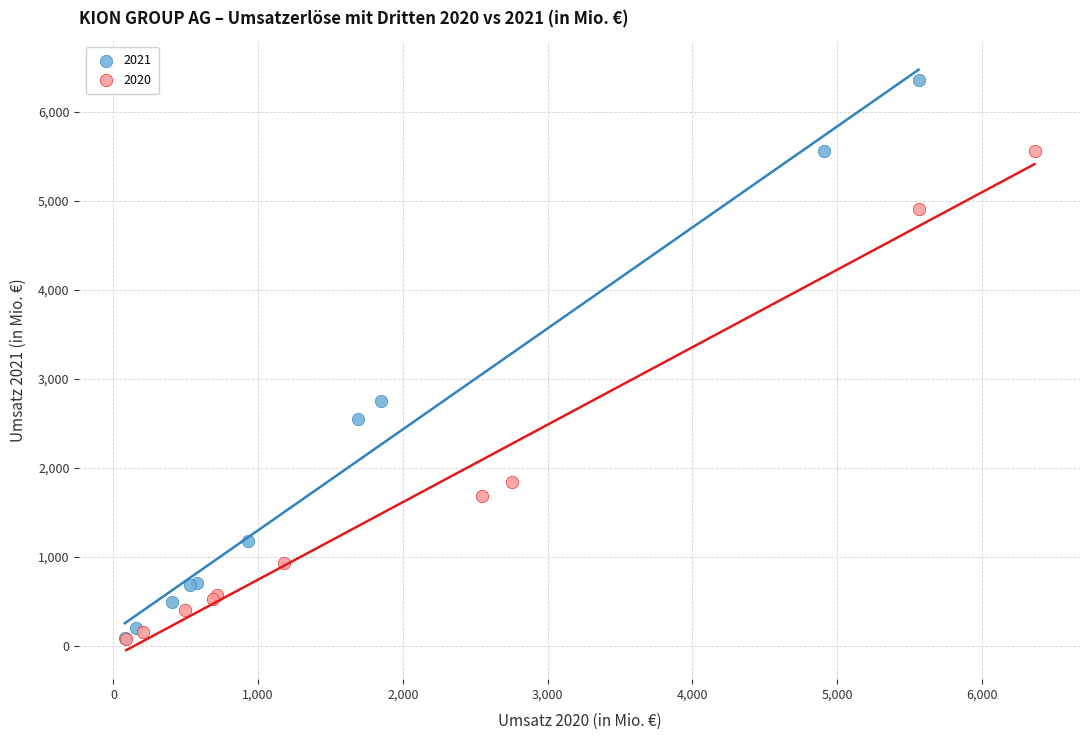

Which series has the largest Y range (max minus min)?

2021